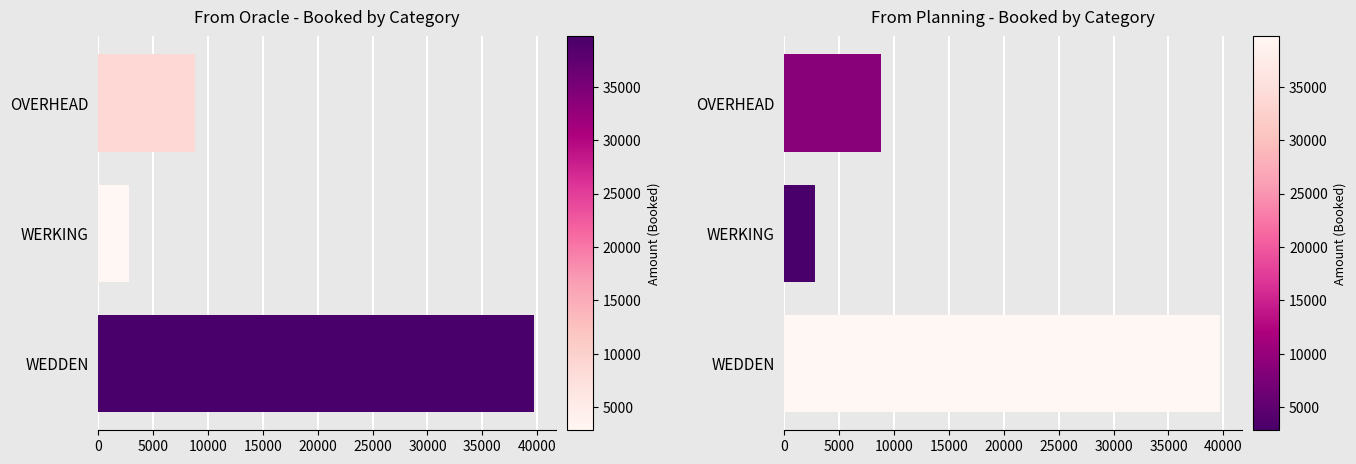

Reading left to right, what are all the values shown in this chart?

Booked (Oracle): 39715.7	2826.9	8790.4
Booked (Planning): 39715.7	2826.9	8790.4